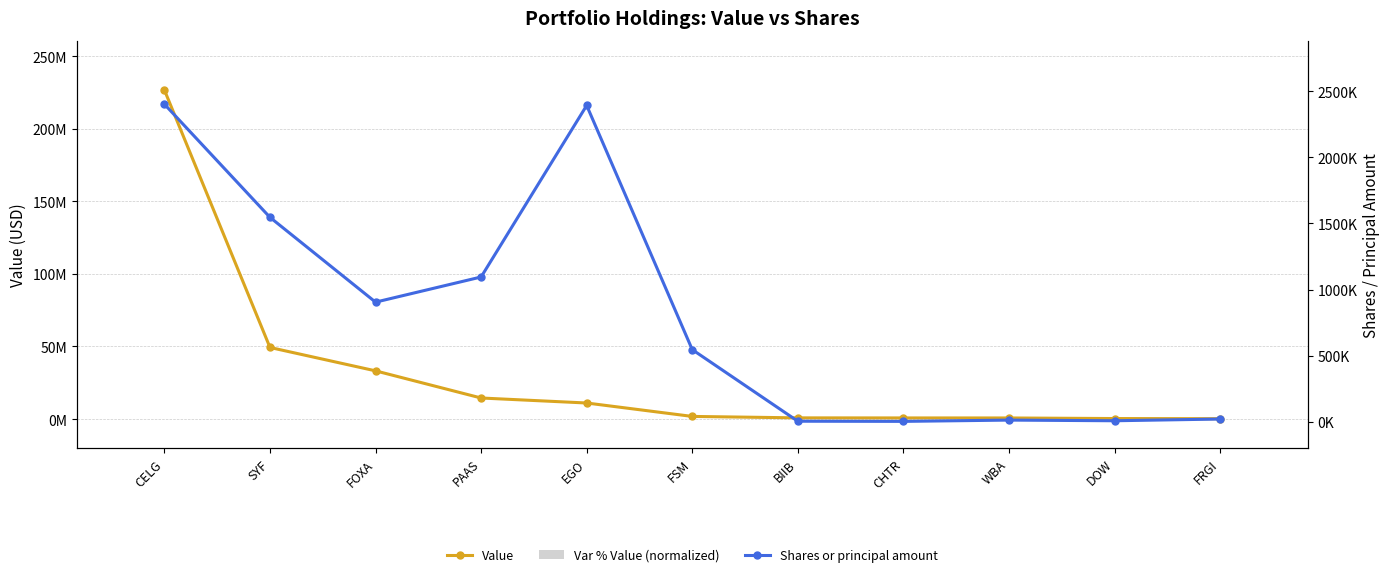

How many groups of bars are there?

11